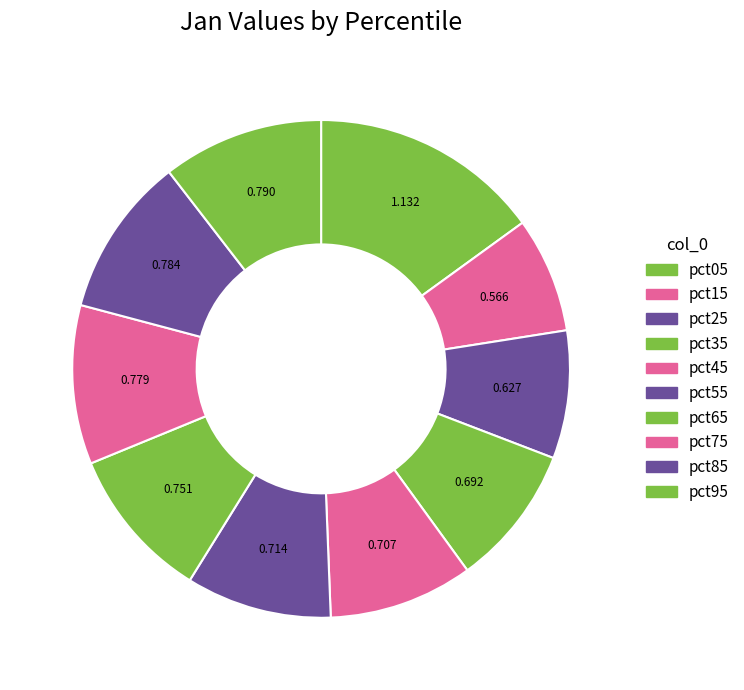

To the nearest percent, what percentage of the pie is pct45?

9%